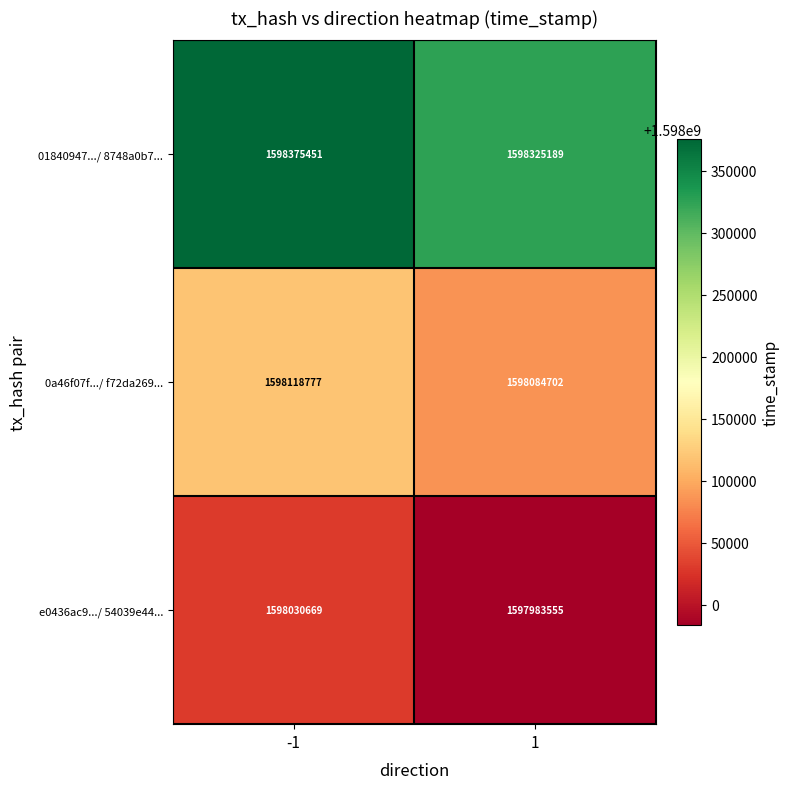

What is the difference between the highest and lowest values at 1?

341634